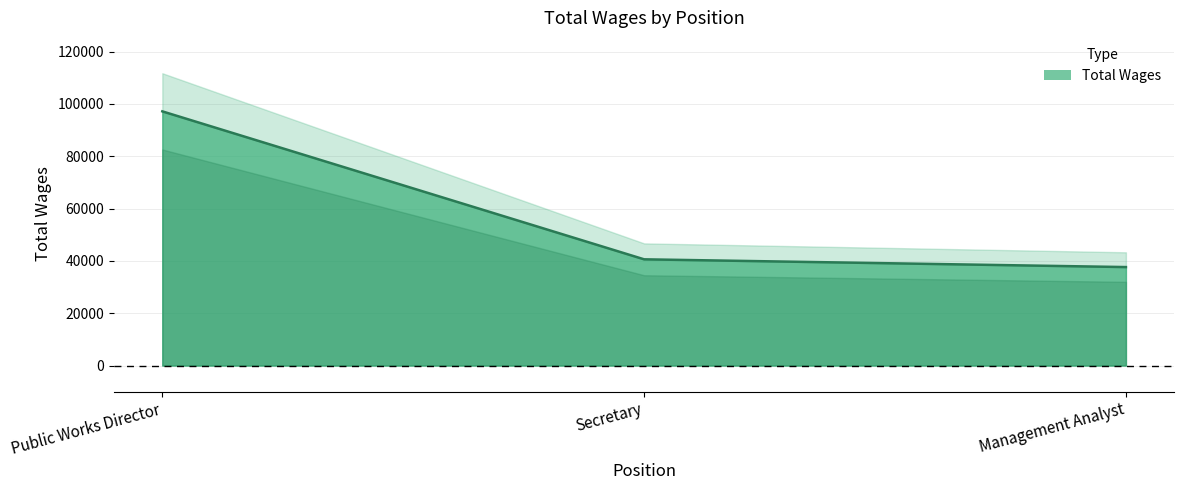

What is the smallest value displayed?

37642